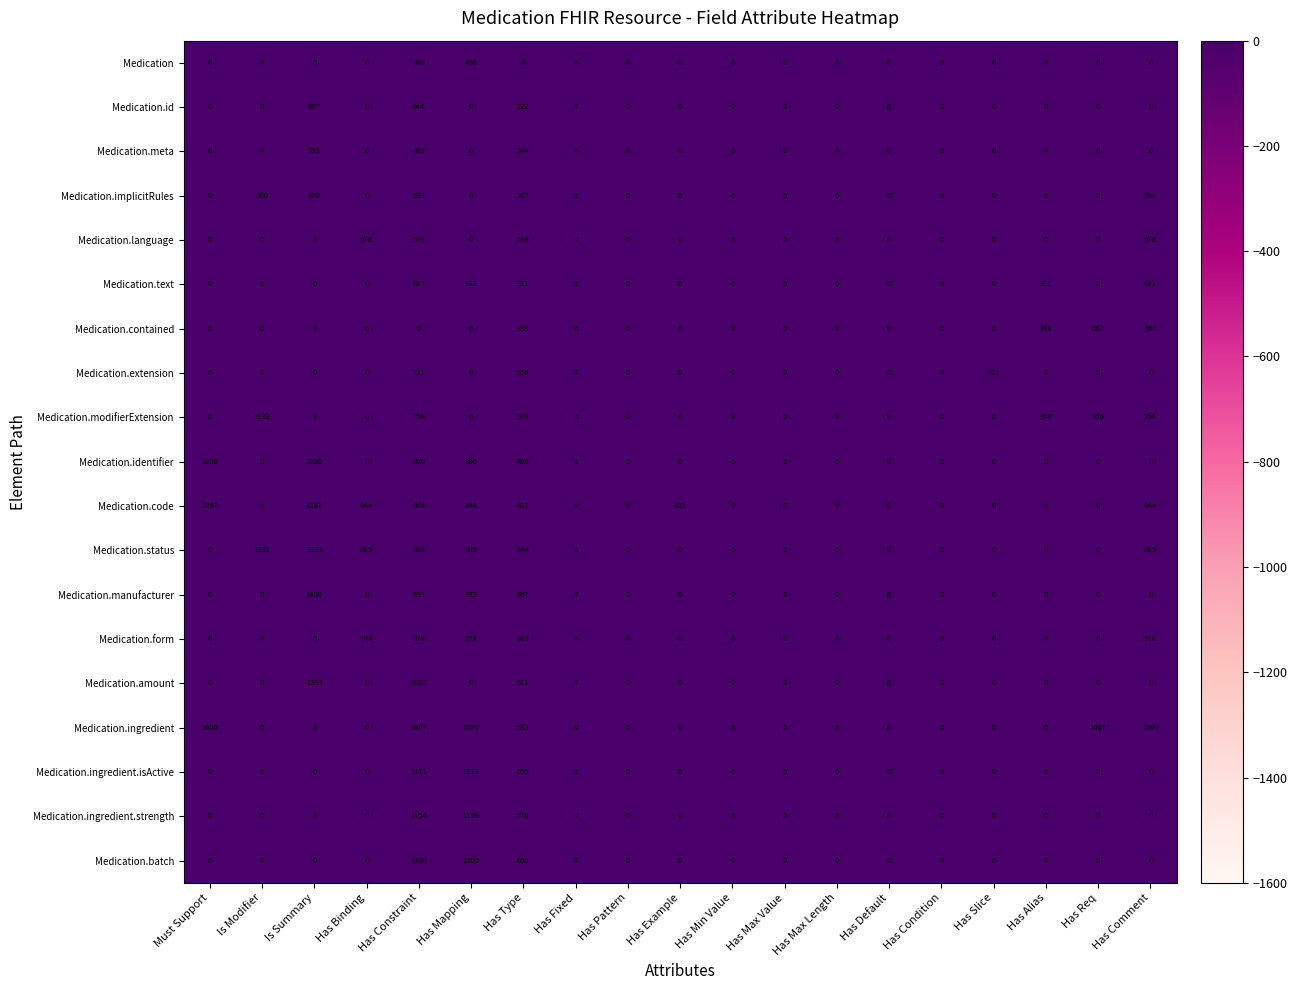

How many data points in Medication are above 0?

2